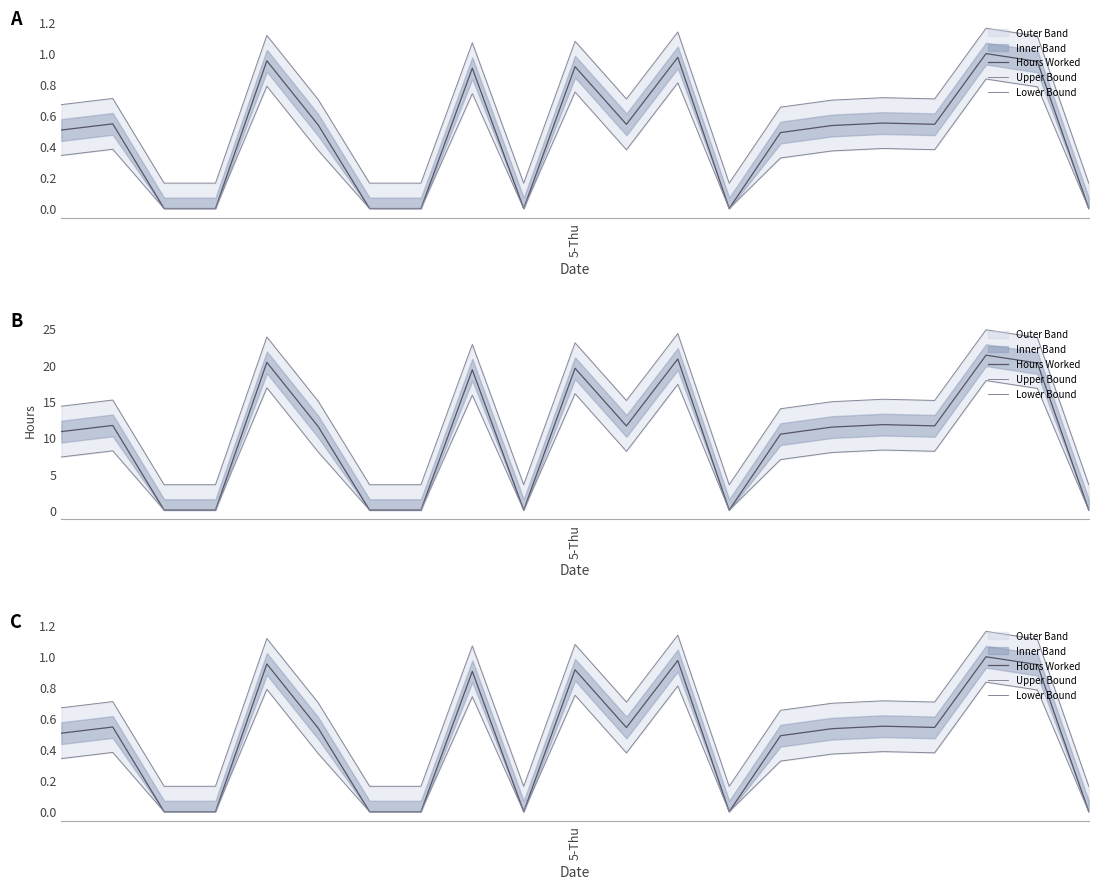

How many lines are shown in the chart?

3